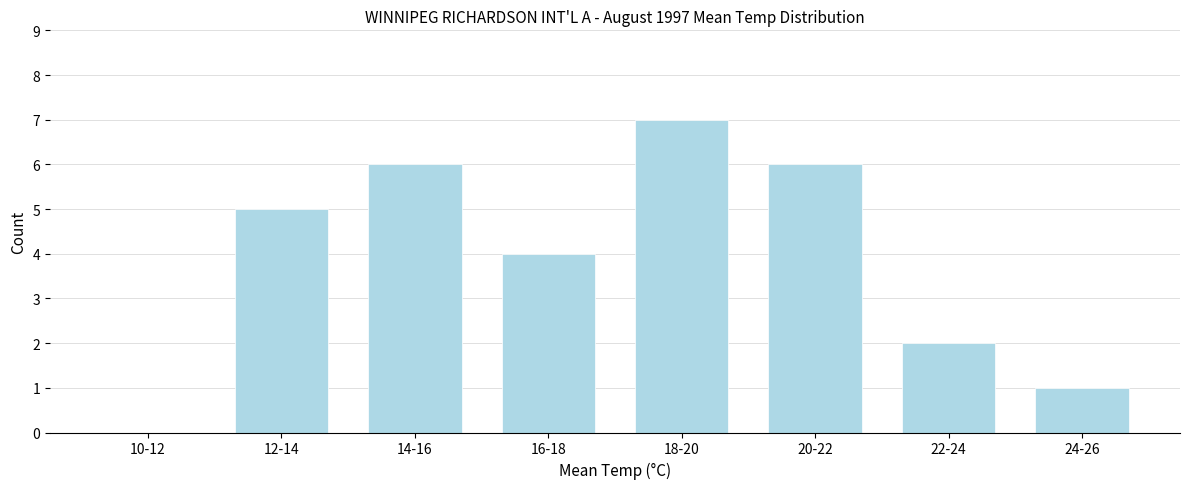

Reading right to left, transcribe all the data shown in this chart.

24-26=1	22-24=2	20-22=6	18-20=7	16-18=4	14-16=6	12-14=5	10-12=0